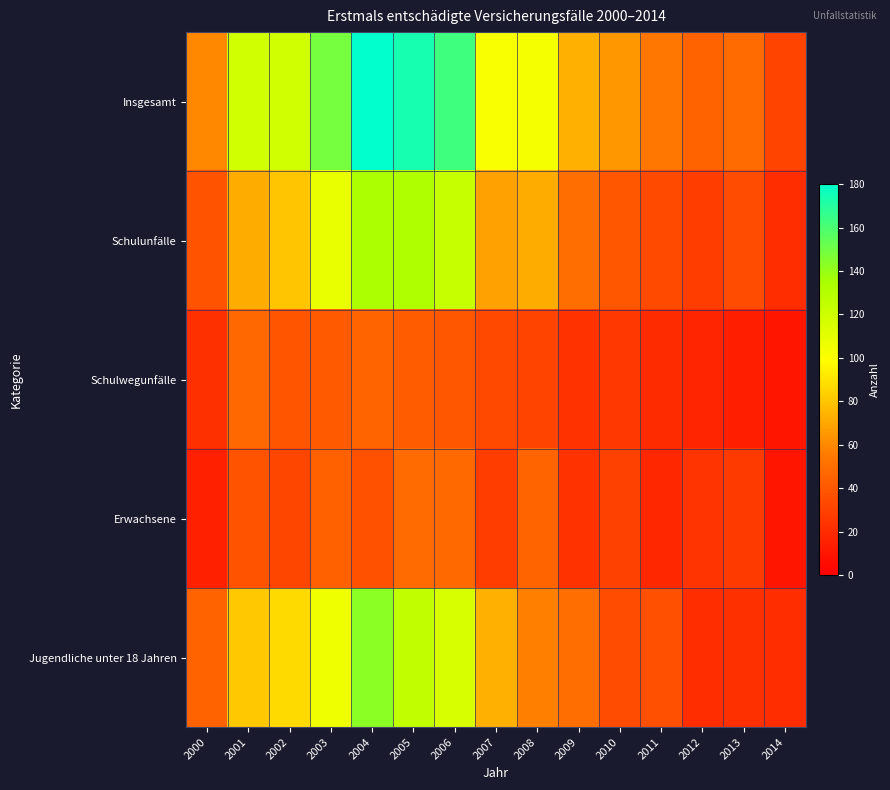

At how many categories does at least one series exceed 150?

3